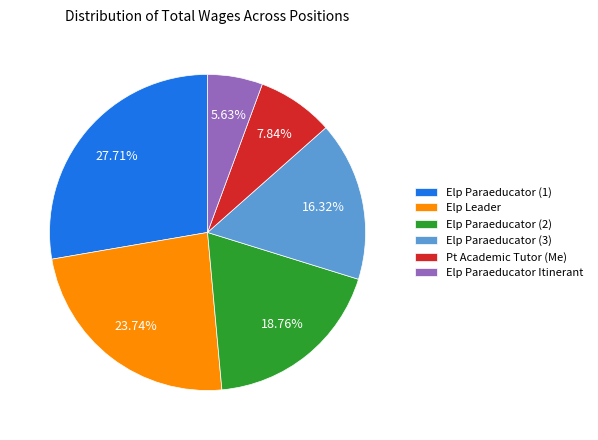

Is there any slice that represents more than half of the pie?

No